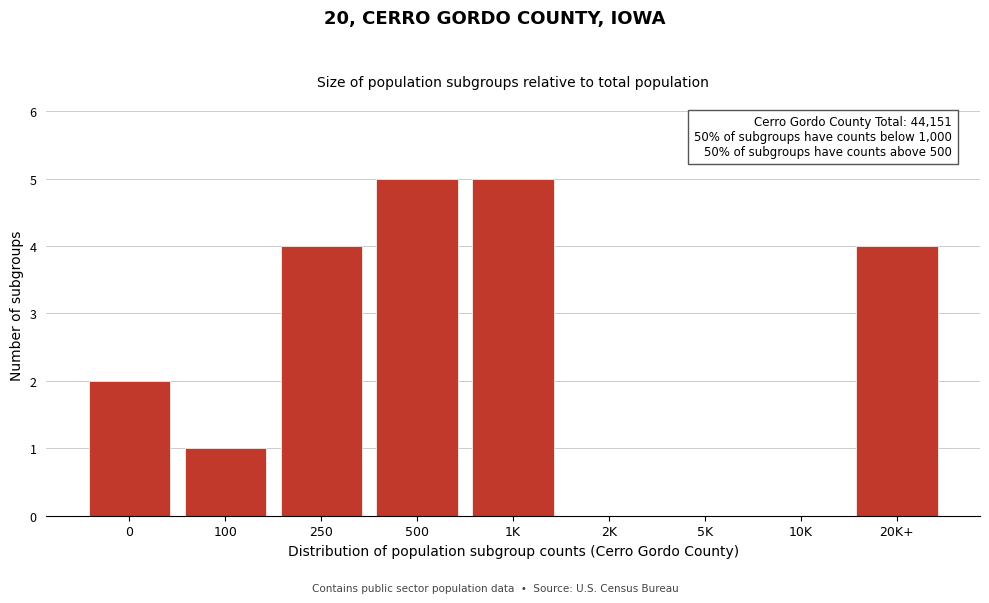

Reading left to right, extract all data points from this chart.

0=2	100=1	250=4	500=5	1K=5	2K=0	5K=0	10K=0	20K+=4